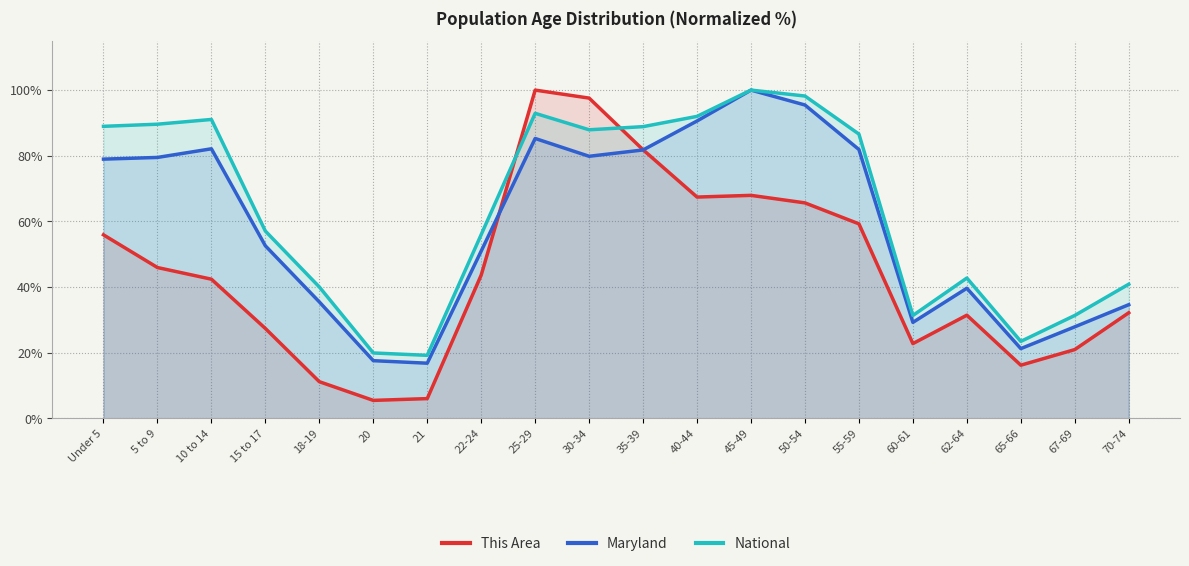

How many interior local valleys does the National series have?

4